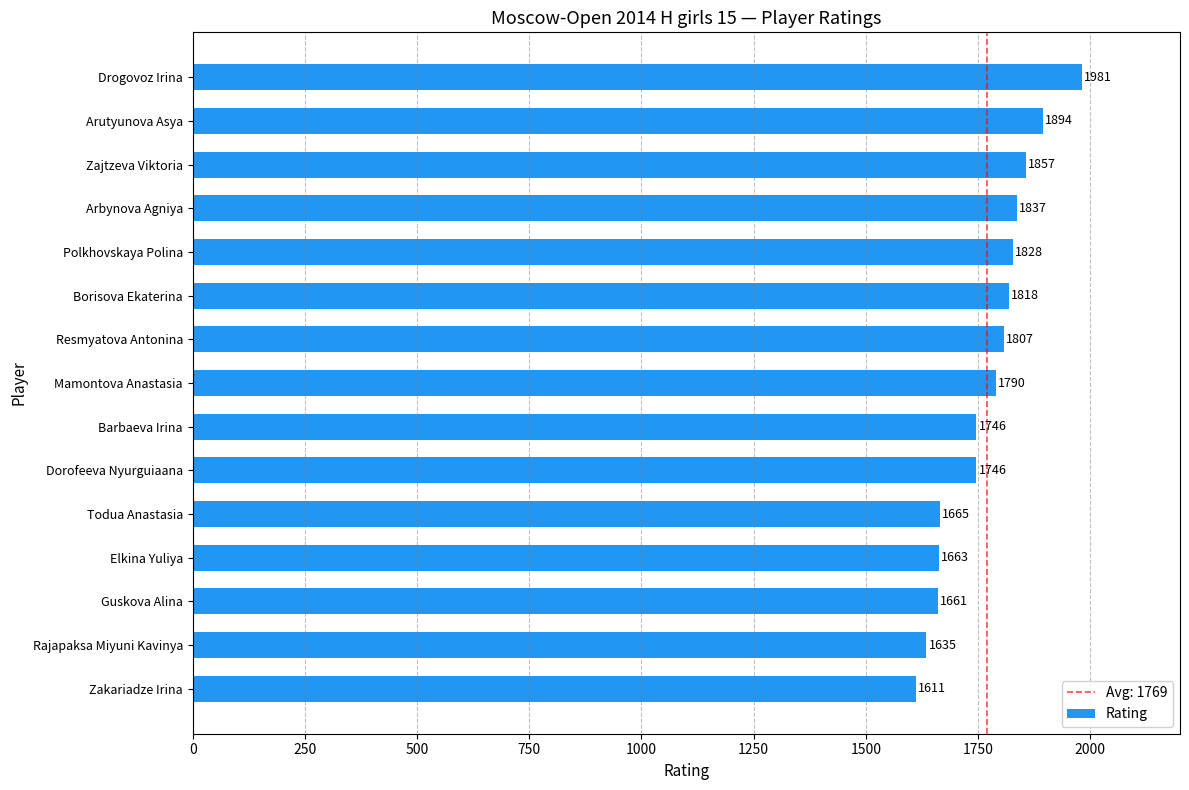

What is the difference between the maximum and minimum values?

370